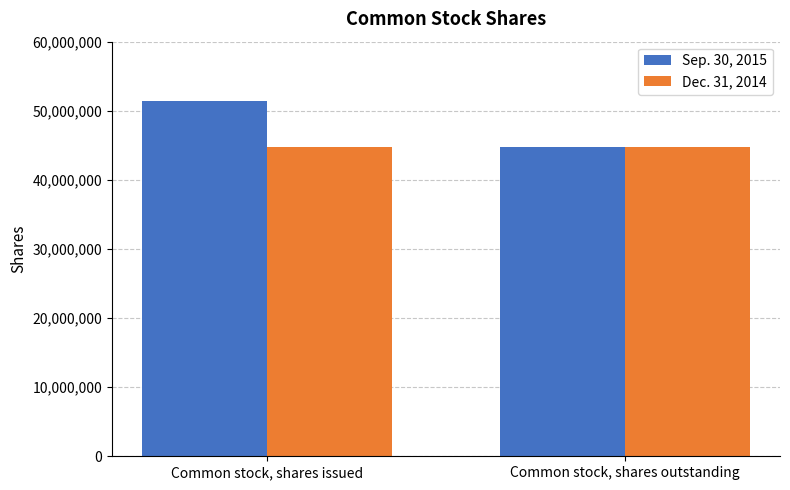

Read the Sep. 30, 2015 value at Common stock, shares outstanding, to the nearest 50.

44752800